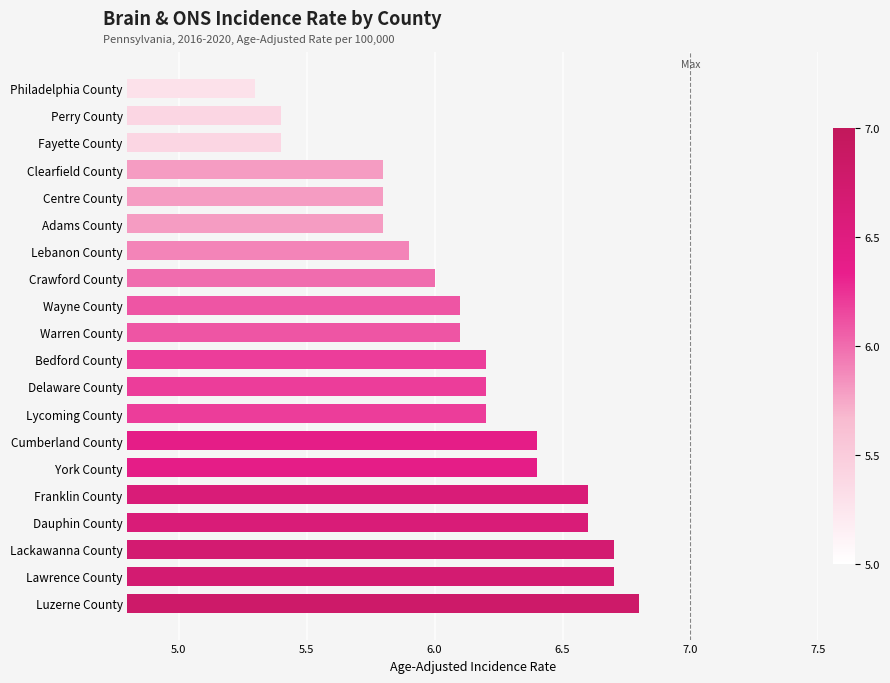

What is the difference between the maximum and minimum values?

1.5